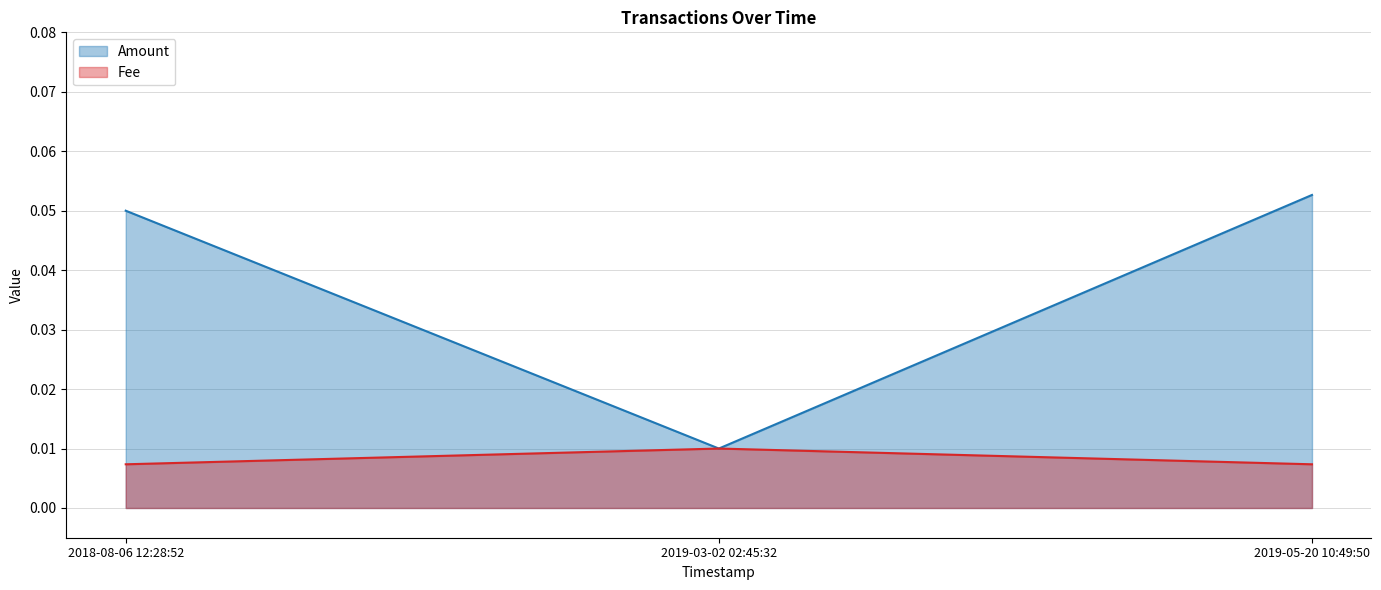

Which series has the largest range (max minus min)?

Amount